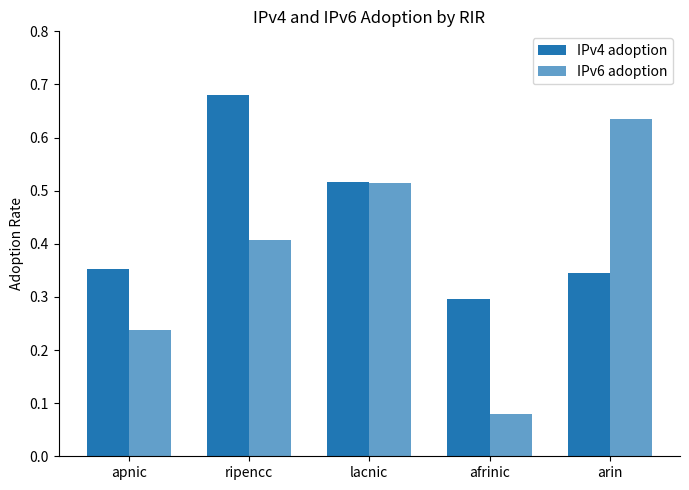

Which series has the largest total across all categories?

IPv4 adoption